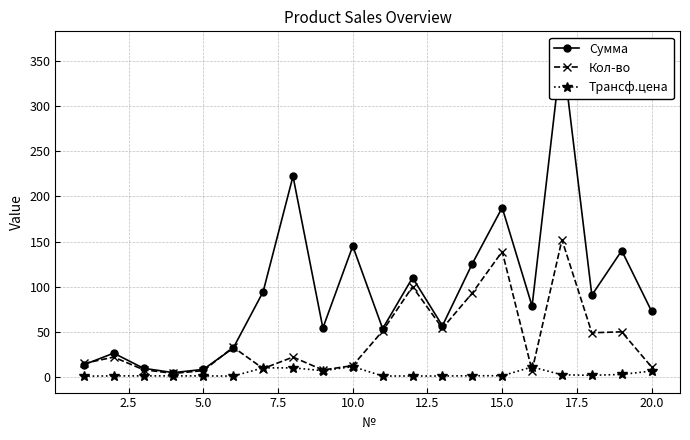

Which series has the largest total across all categories?

Сумма